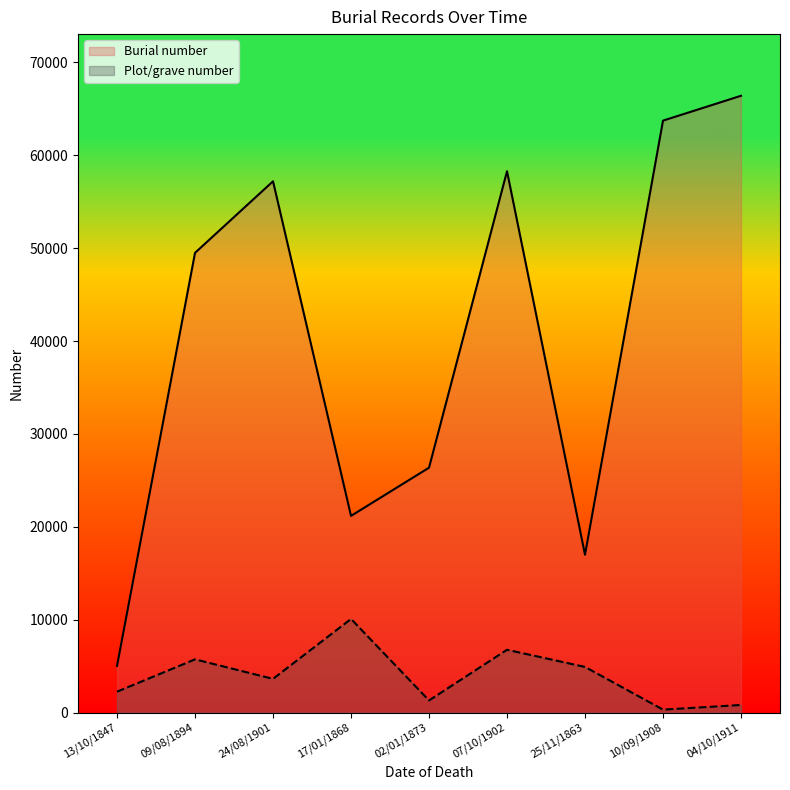

The Plot/grave number series shows 3444 at 13/10/1847. True or false?

False